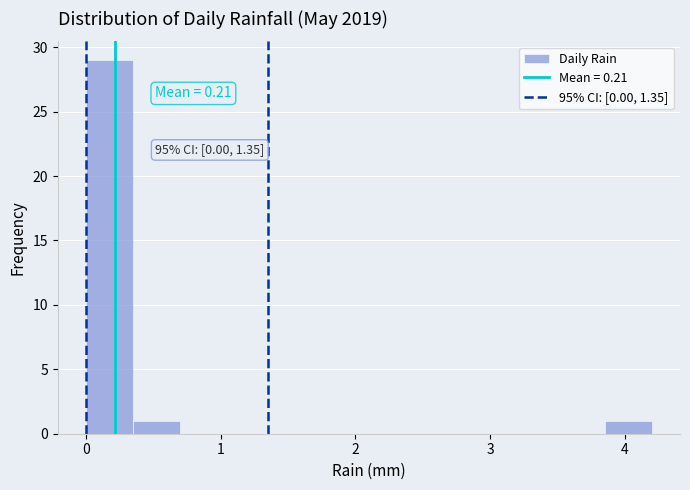

Read against the x-axis, roughly where is the centre of the tallest bar?

0.2